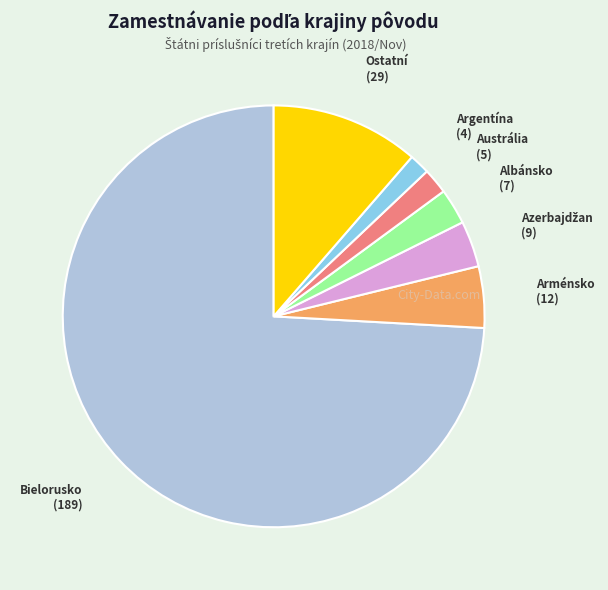

Is there a majority slice in this chart?

Yes